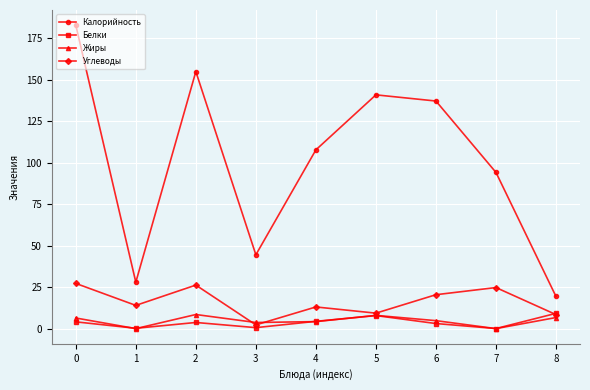

At which category does Углеводы reach its first local valley?

1